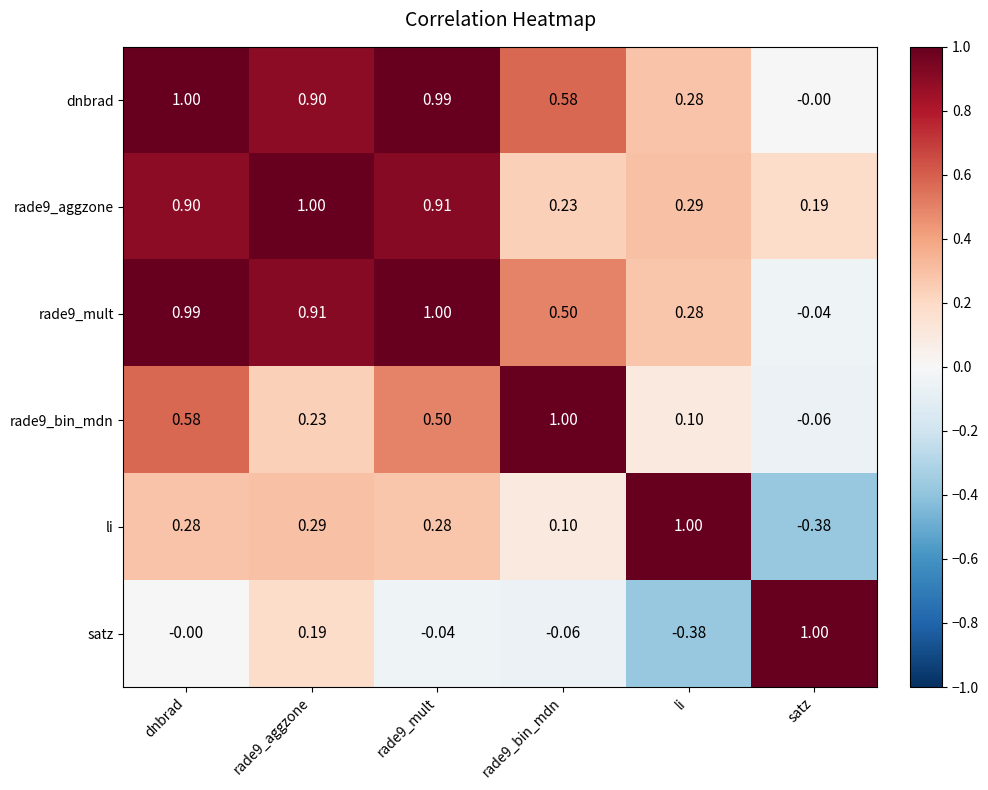

At which label does li first exceed 0?

dnbrad